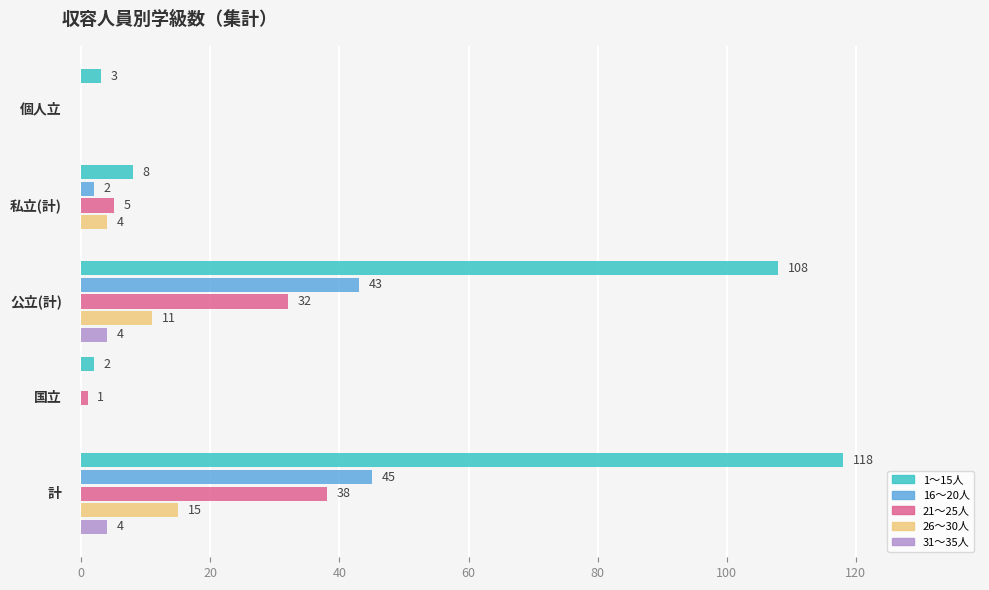

What is the sum of all 21～25人 values?

76